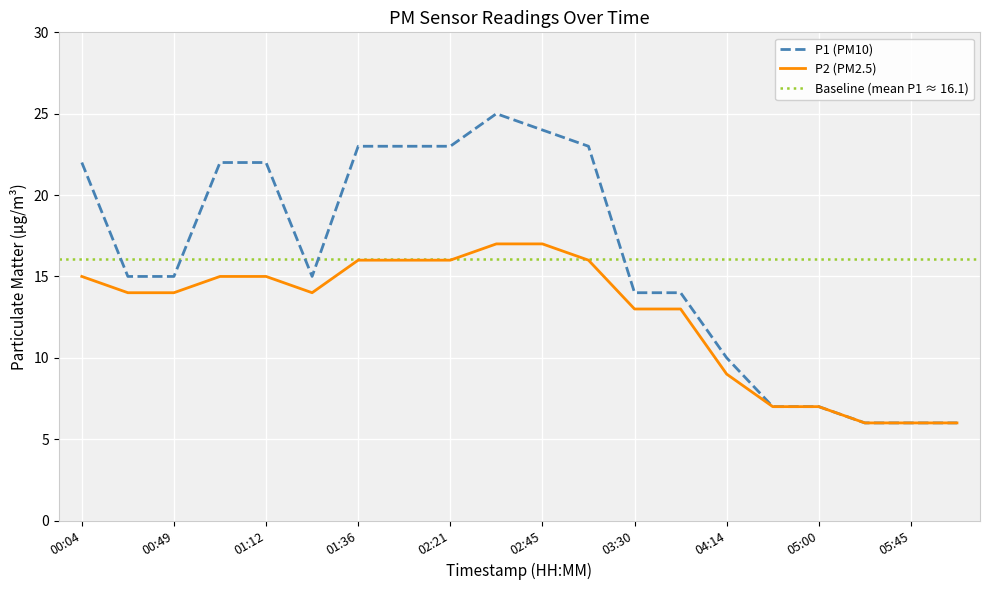

What is the label of the 20th point from the right?

00:04